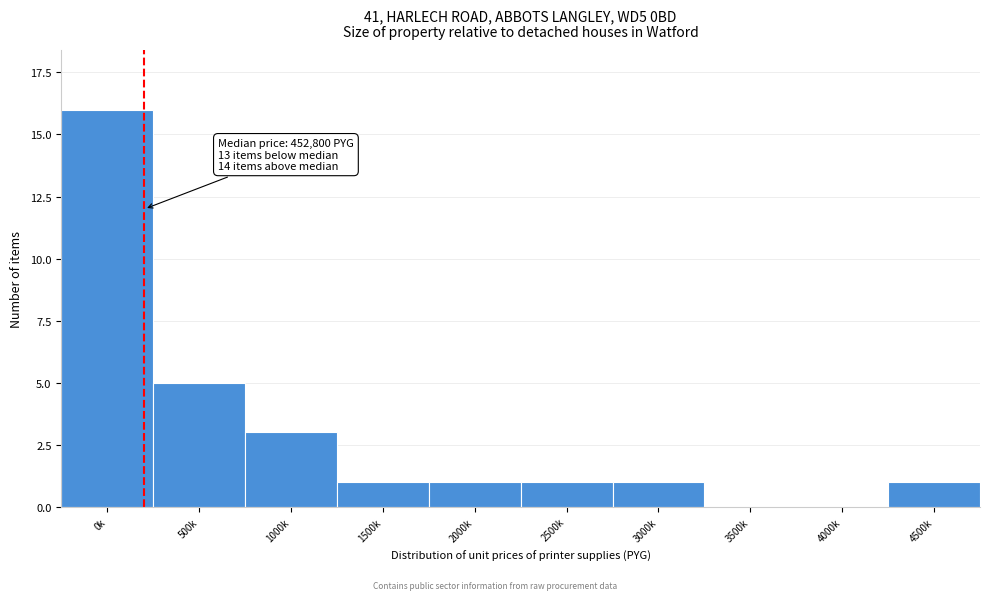

Reading left to right, extract all data points from this chart.

0k=16	500k=5	1000k=3	1500k=1	2000k=1	2500k=1	3000k=1	3500k=0	4000k=0	4500k=1